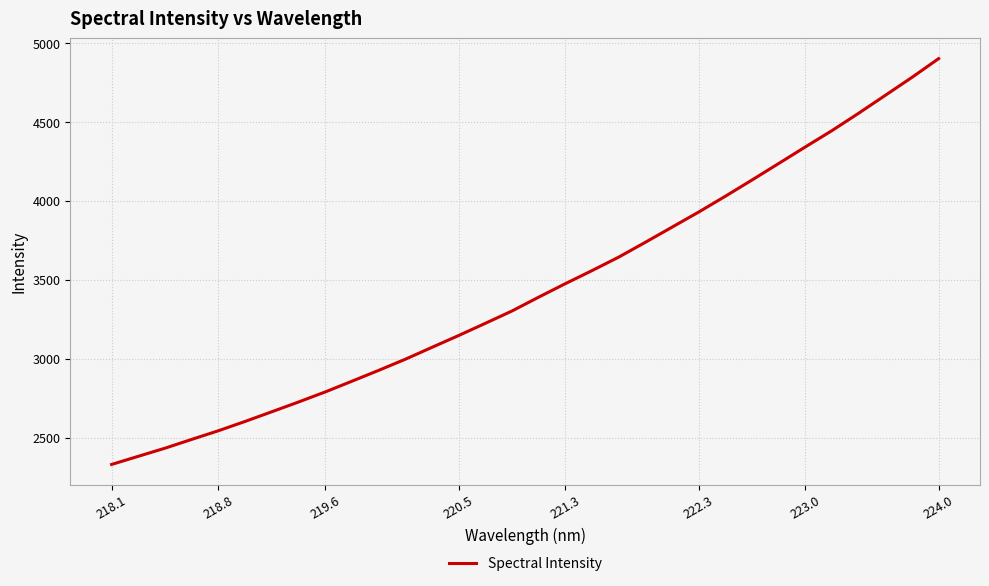

What is the difference between the maximum and minimum values?

2572.4